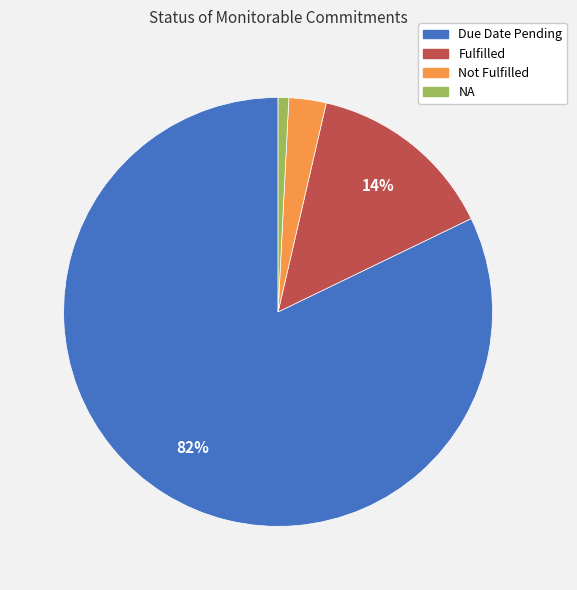

Which category has the biggest portion of the pie?

Due Date Pending